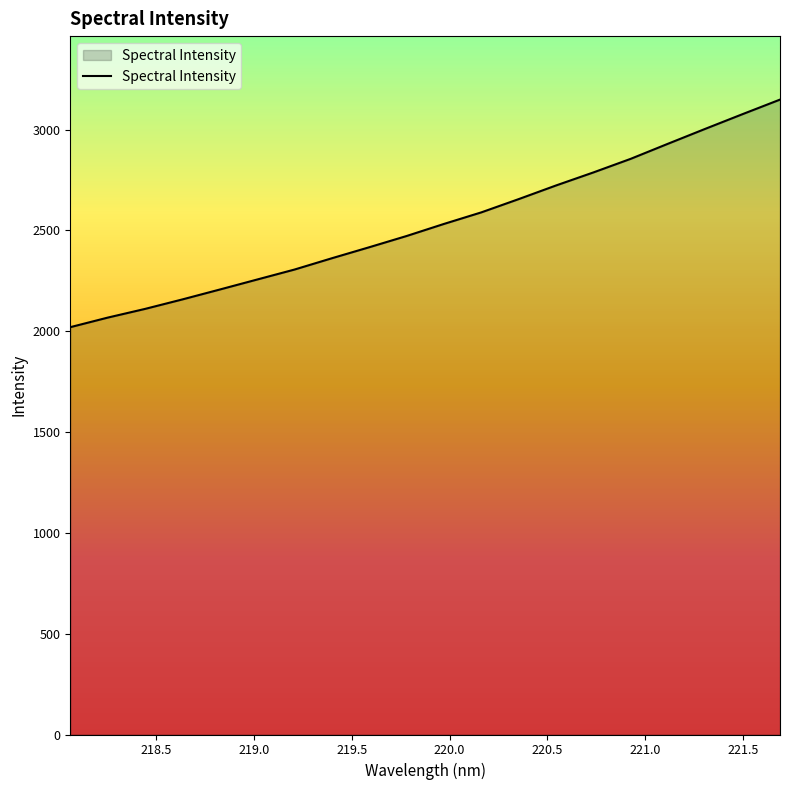

What is the difference between the maximum and minimum values?

1128.6